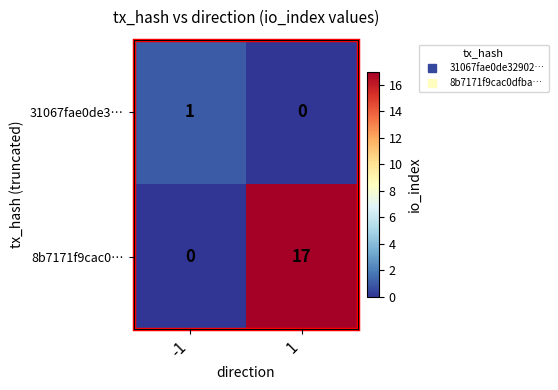

What is the sum of all 8b7171f9cac0… values?

17